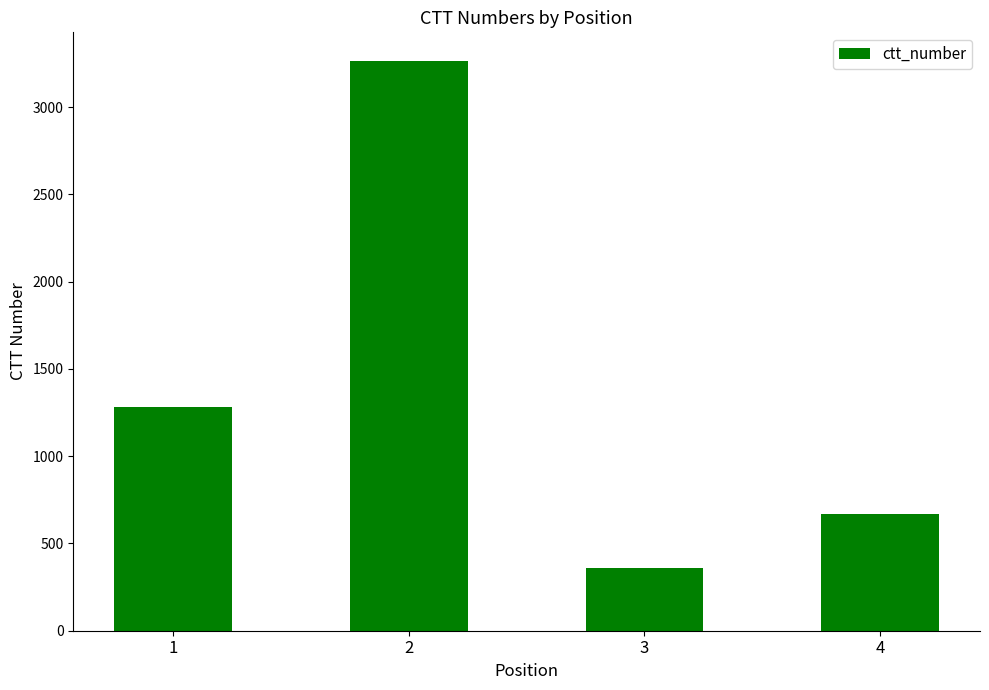

How many bars are there in total?

4